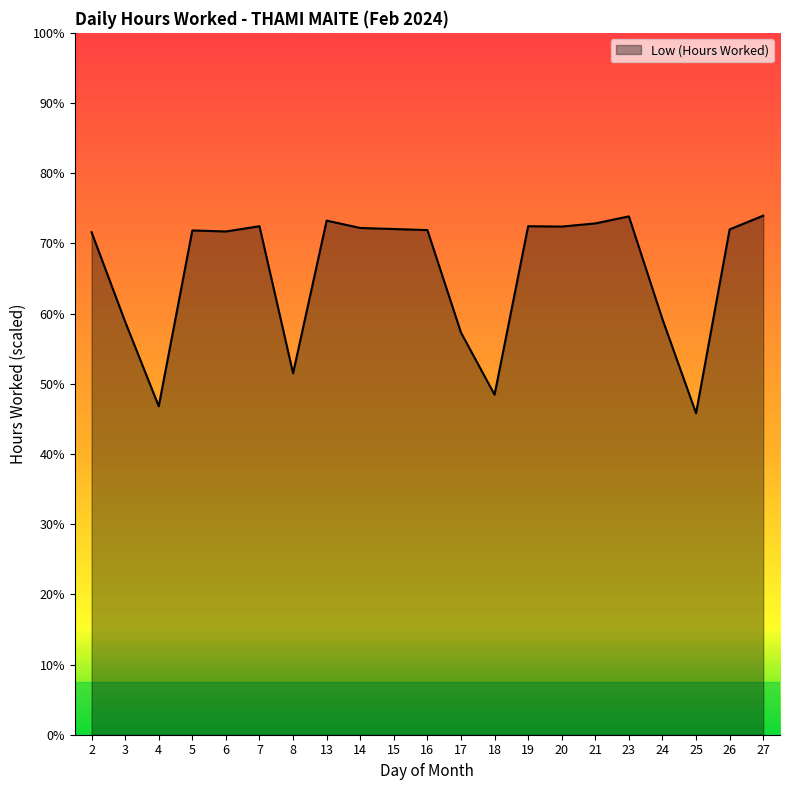

At which label does the data first exceed 14?

2